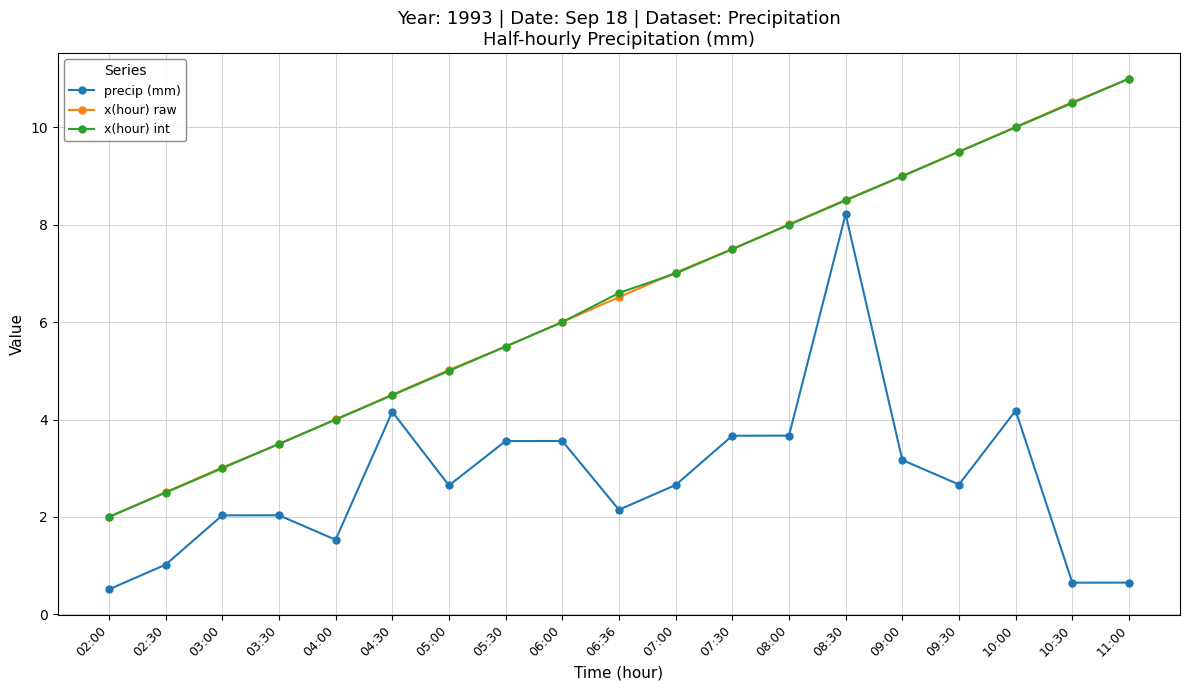

Which series has the largest range (max minus min)?

x(hour) int